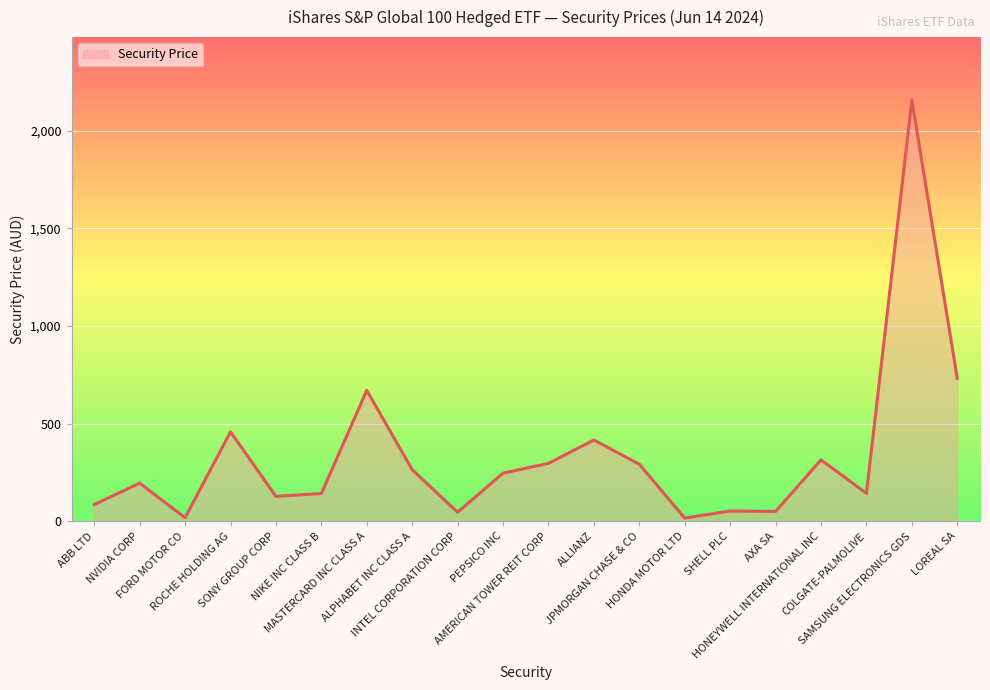

Between JPMORGAN CHASE & CO and HONDA MOTOR LTD, which is larger?

JPMORGAN CHASE & CO